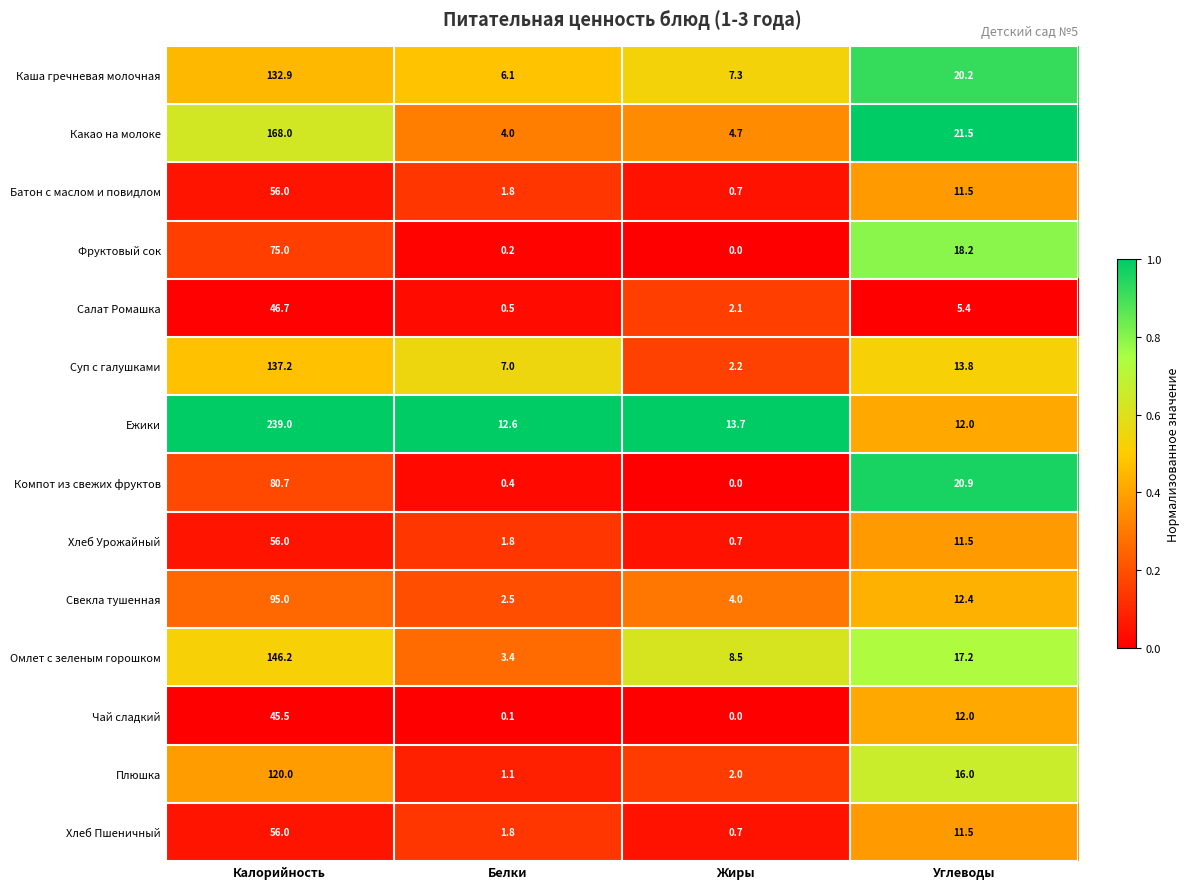

Which series changed the most between Жиры and Углеводы?

Компот из свежих фруктов